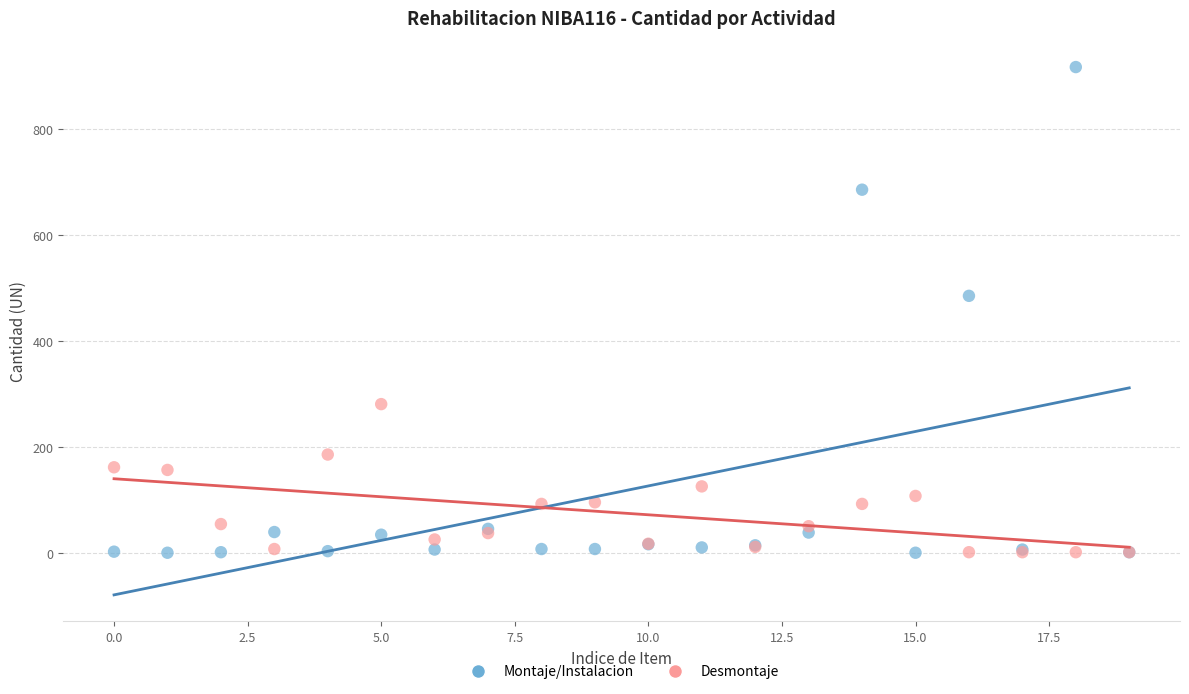

Which series reaches the maximum Y coordinate?

Montaje/Instalacion